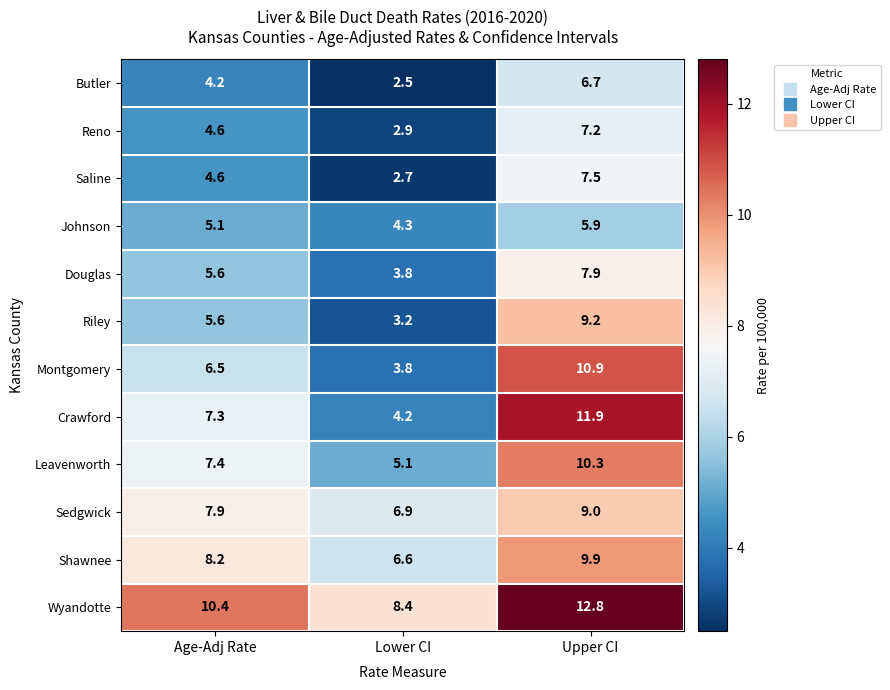

Read the Reno value at Age-Adj Rate.

4.6